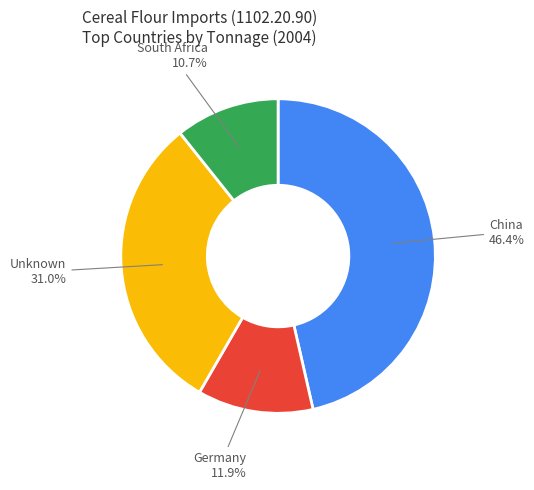

Does any single category account for the majority?

No